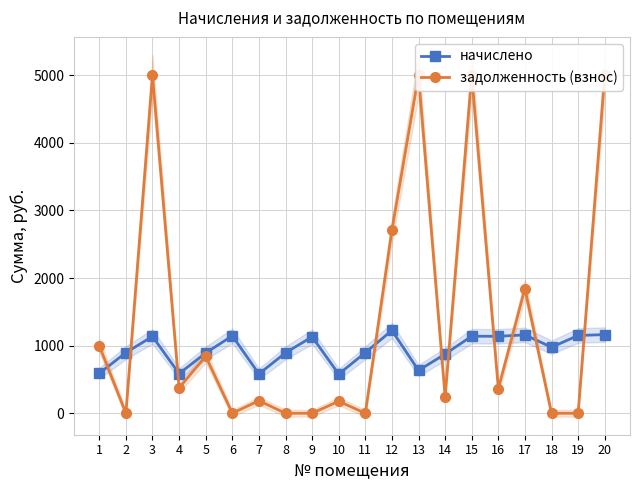

At how many categories does at least one series exceed 4944?

4